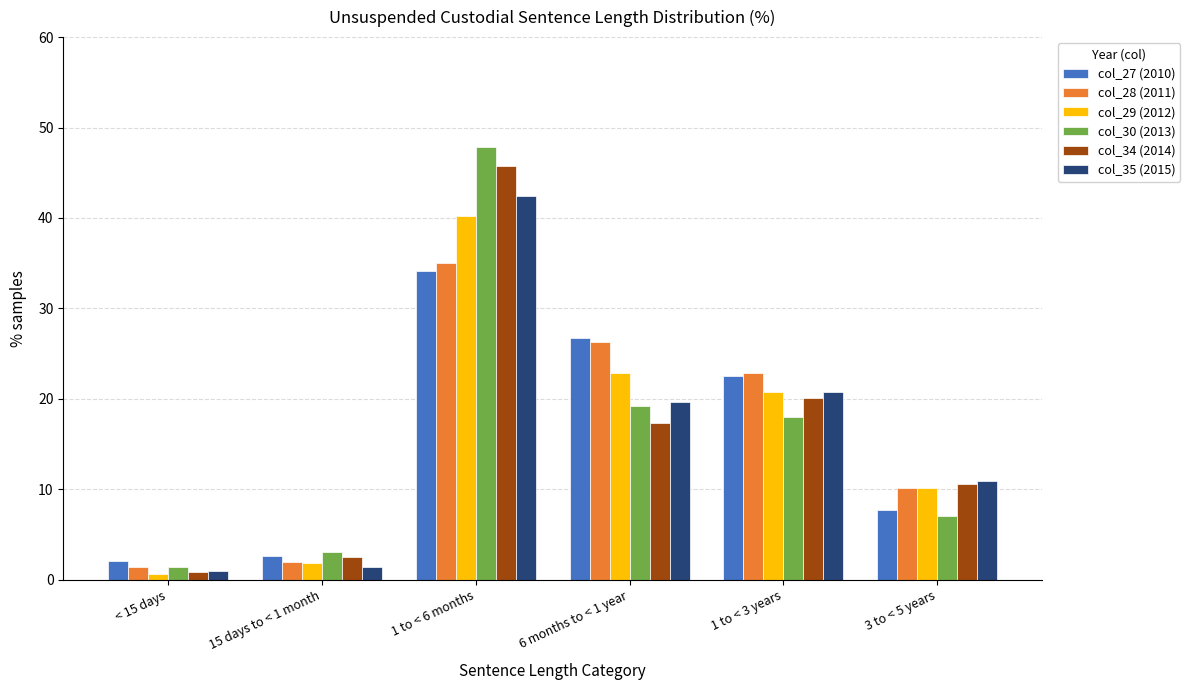

Is it true that col_29 (2012) equals 14.4 at 3 to < 5 years?

False